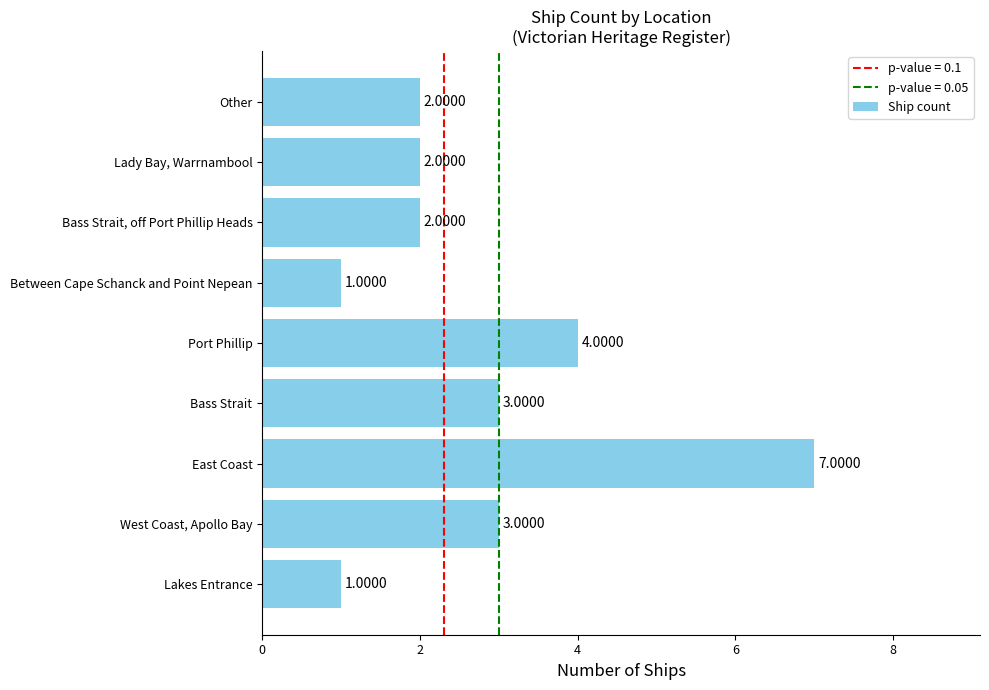

Approximately how many times larger is the value at Bass Strait compared to Other?

1.5